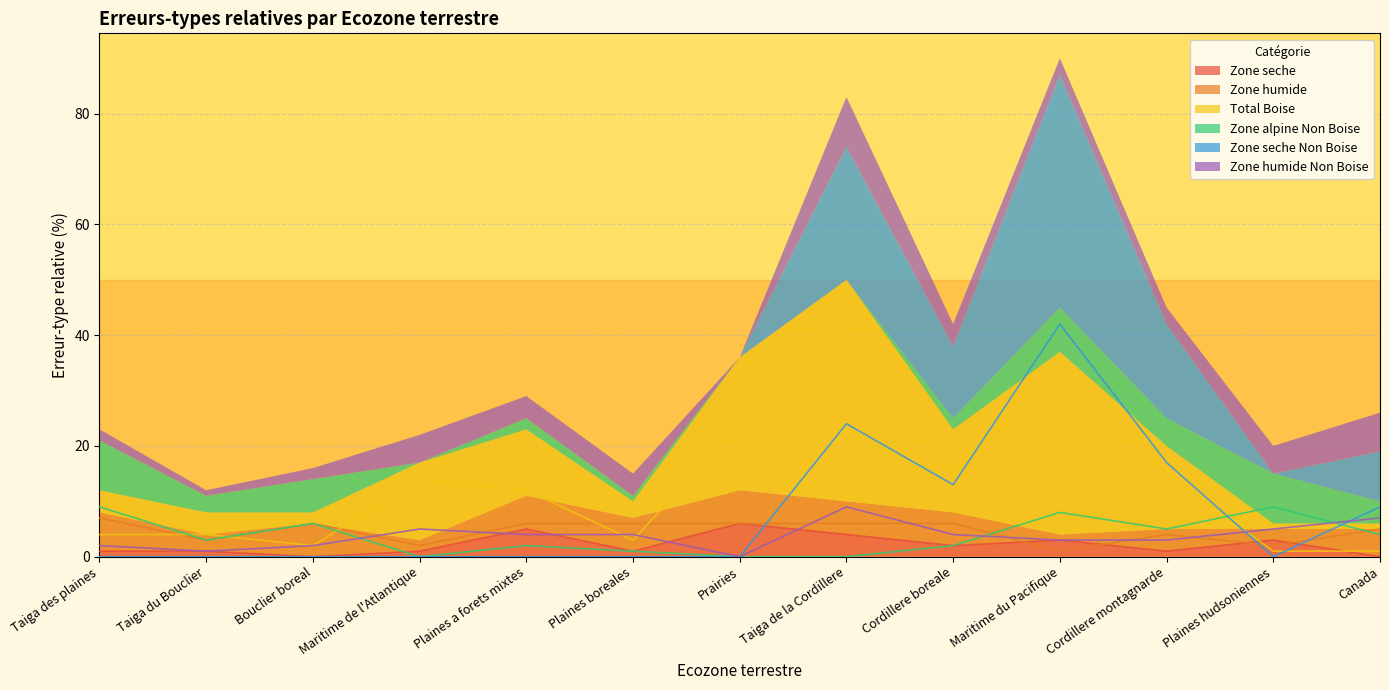

Between which two adjacent categories do Zone humide Non Boise and Total Boise first intersect?

Plaines a forets mixtes and Plaines boreales